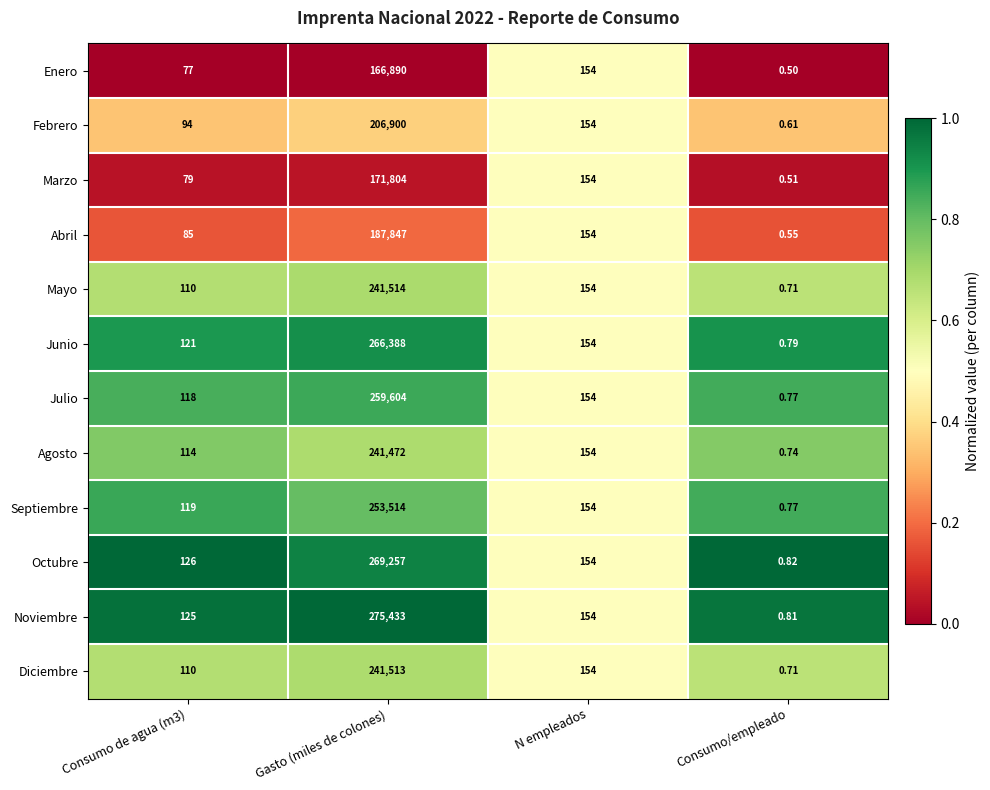

Which series changed the most between Consumo de agua (m3) and Gasto (miles de colones)?

Noviembre